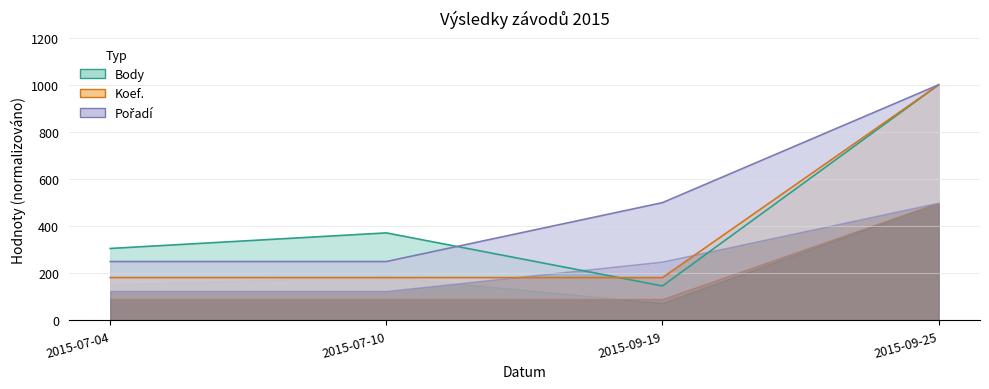

Rank the series by their average value, from highest to lowest.

Pořadí, Body, Koef.